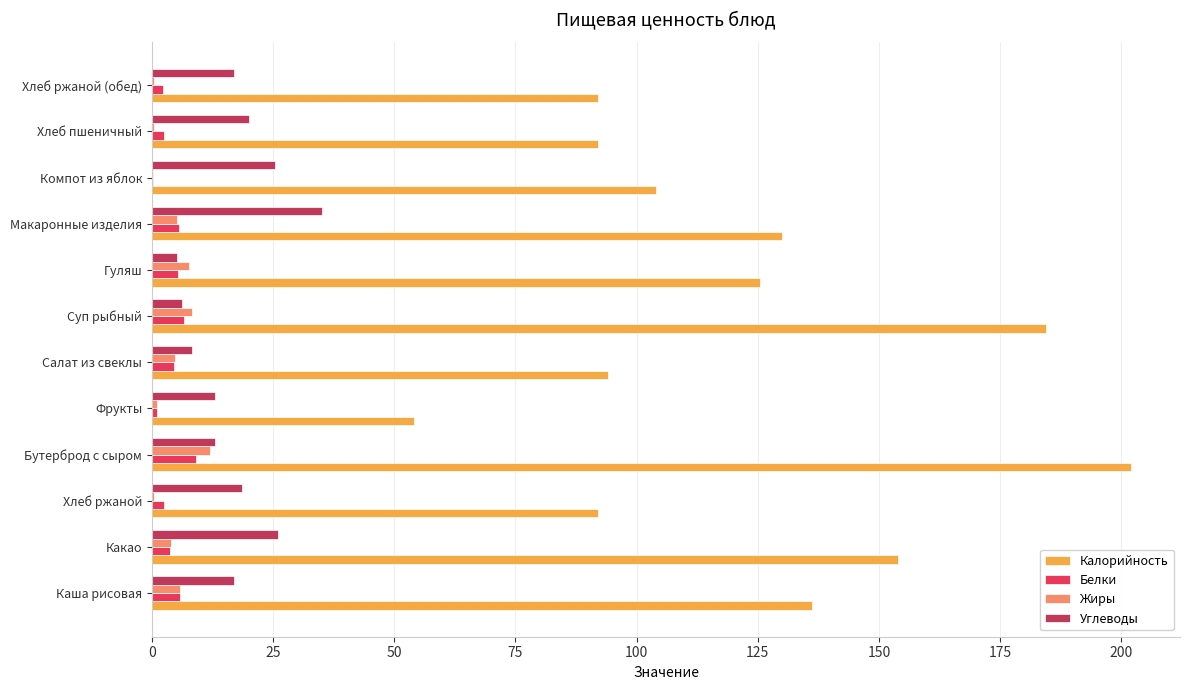

Is the value of Углеводы at Салат из свеклы greater than the value of Жиры at Хлеб ржаной (обед)?

Yes